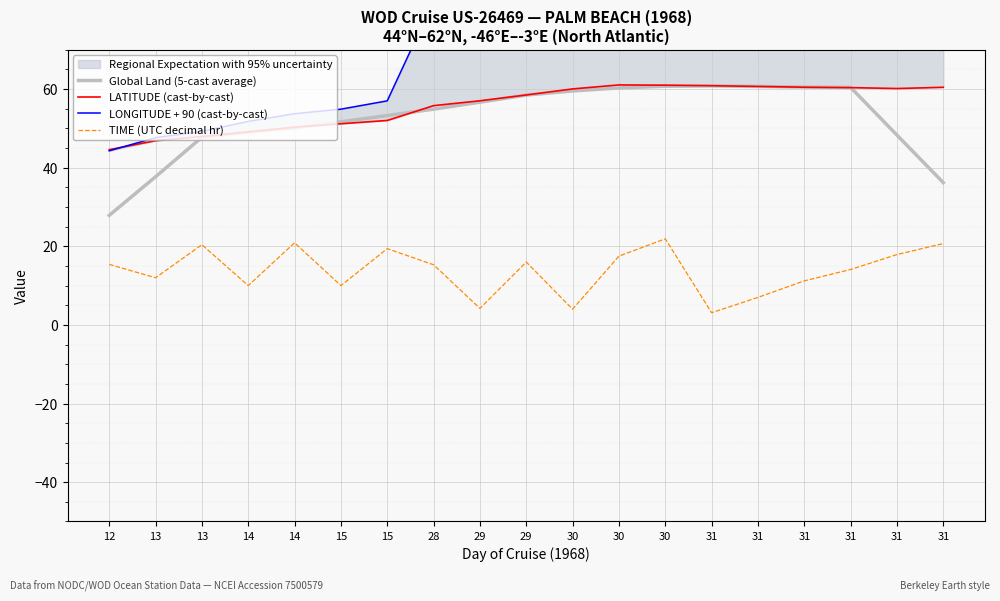

Reading right to left, extract all data points from this chart.

Global Land (5-cast average): 36.2	48.3	60.4	60.5	60.7	60.8	60.7	60.3	59.5	58.5	56.7	54.9	53.3	51.7	50.1	49.1	47.7	37.7	27.9
LATITUDE (cast-by-cast): 60.5	60.1	60.4	60.5	60.7	60.9	61.0	61.0	60.0	58.5	57.0	55.8	52.0	51.2	50.3	49.1	47.9	46.9	44.6
LONGITUDE + 90 (cast-by-cast): 87.2	87.0	86.4	85.9	85.4	85.4	84.2	83.4	83.0	80.7	80.8	82.4	57.0	54.9	53.7	51.8	49.2	47.6	44.3
TIME (UTC decimal hr): 20.7	17.9	14.1	11.2	7.0	3.1	21.9	17.5	4.0	16.0	4.2	15.3	19.4	10.0	20.9	10.0	20.4	12.0	15.4